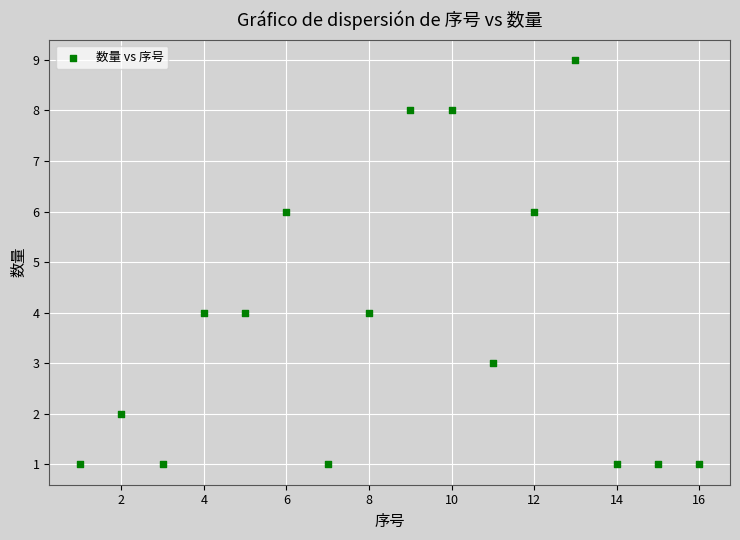

What is the range of X values (max minus min)?

15